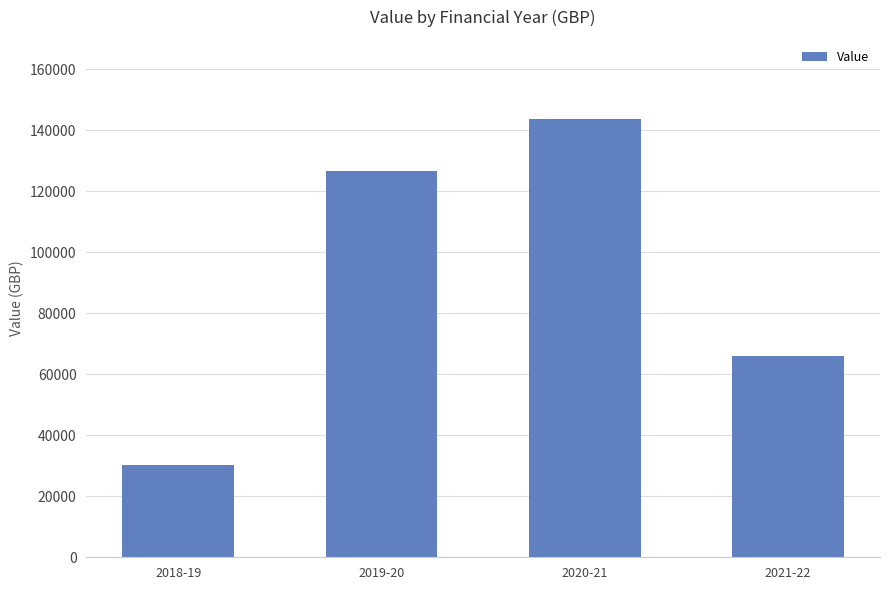

Where is the data nearest to the value 87006?

2021-22